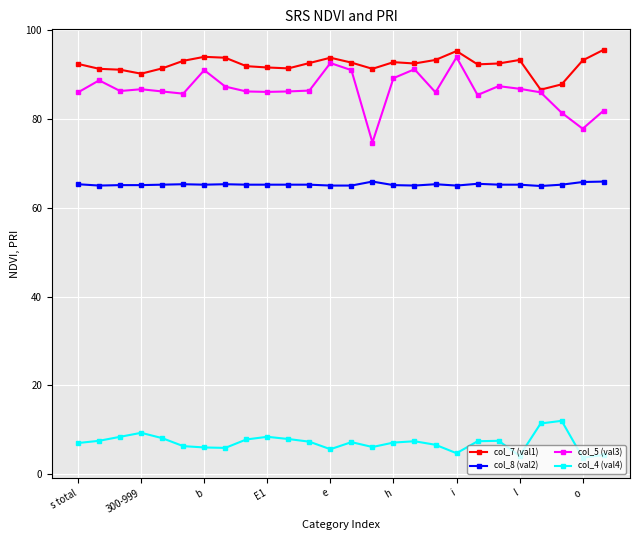

True or false: col_7 (val1) and col_8 (val2) intersect in this chart.

False